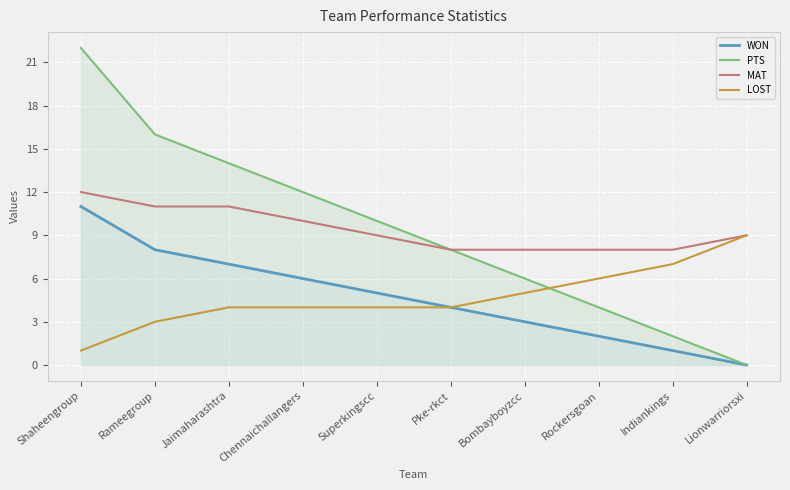

Reading left to right, list all the values displayed in this chart.

WON: 11	8	7	6	5	4	3	2	1	0
PTS: 22	16	14	12	10	8	6	4	2	0
MAT: 12	11	11	10	9	8	8	8	8	9
LOST: 1	3	4	4	4	4	5	6	7	9